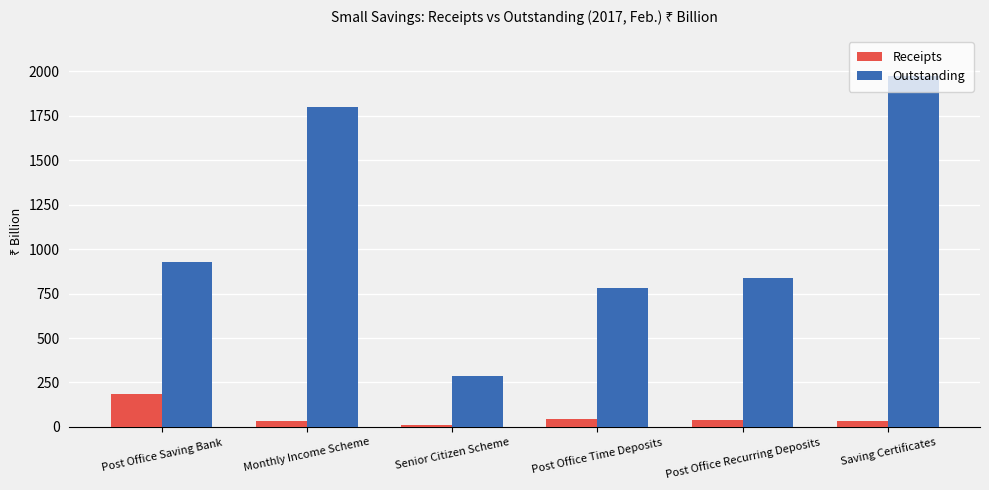

What is the sum of the Receipts values at Monthly Income Scheme and Saving Certificates?

67.0